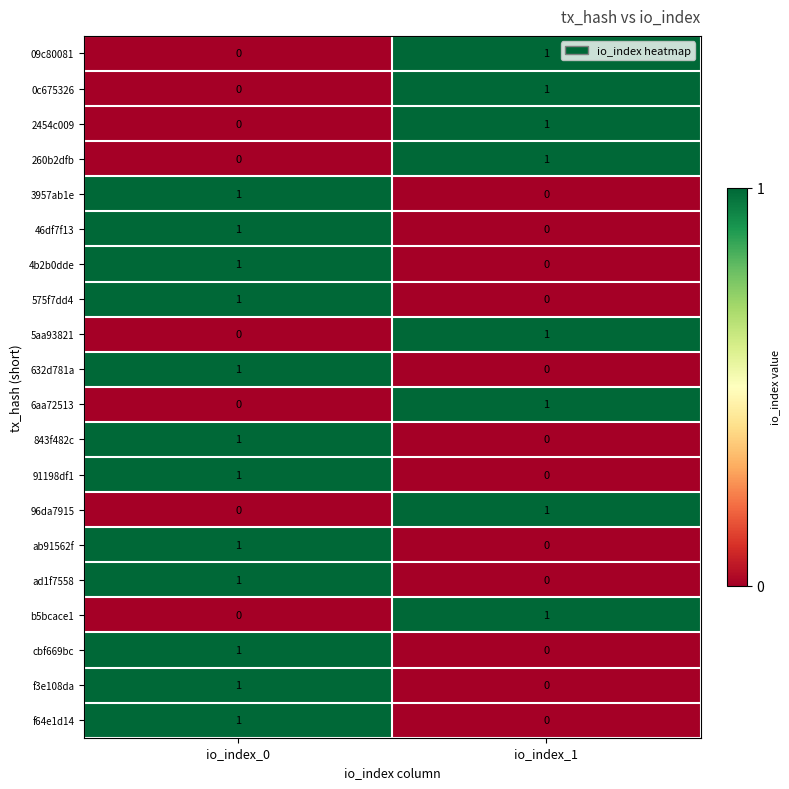

Rank the categories by 2454c009 value from highest to lowest.

io_index_1, io_index_0